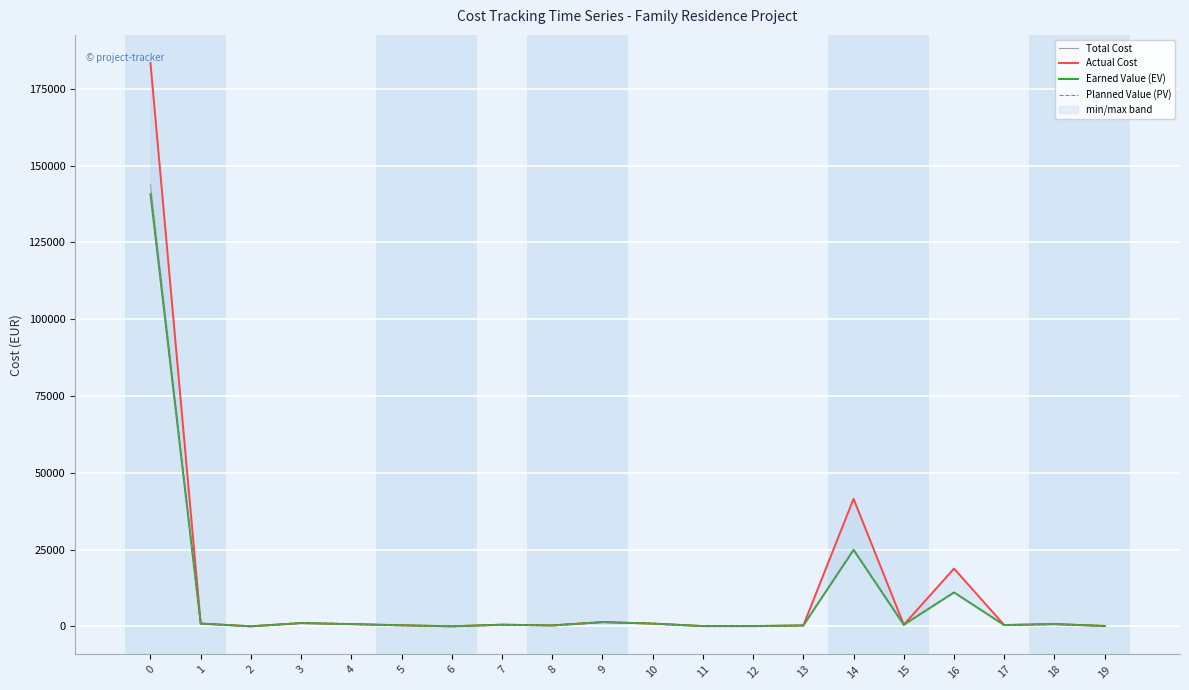

In Planned Value (PV), how many points are higher than both neighbors (excluding endpoints)?

6